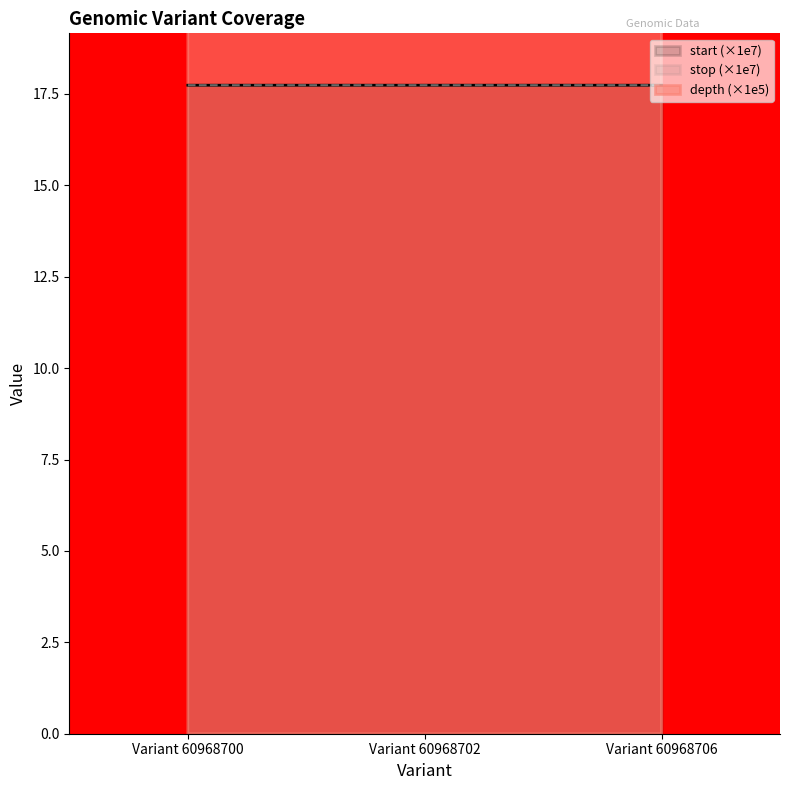

The value of start at Variant 60968702 is 17.7. True or false?

True